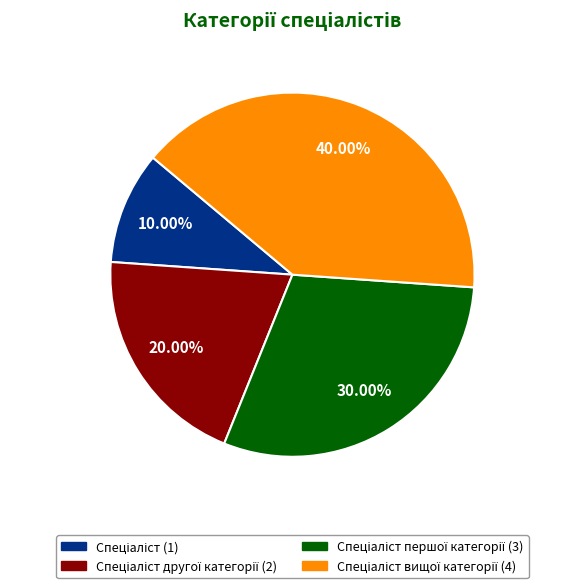

Does any single category account for the majority?

No